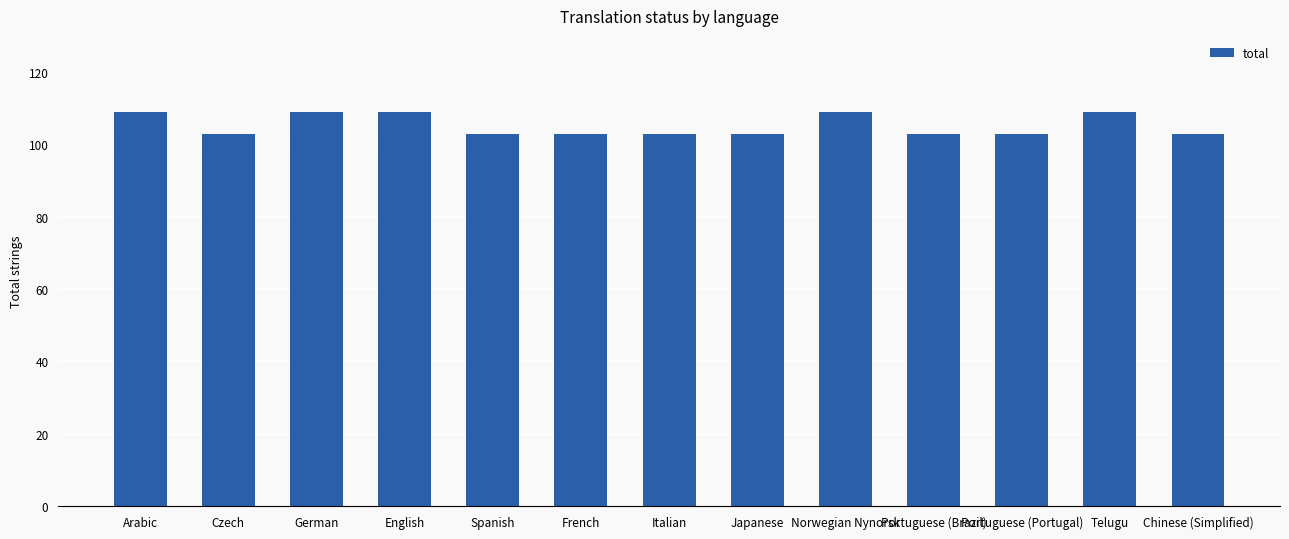

Reading right to left, list all the values displayed in this chart.

103	109	103	103	109	103	103	103	103	109	109	103	109